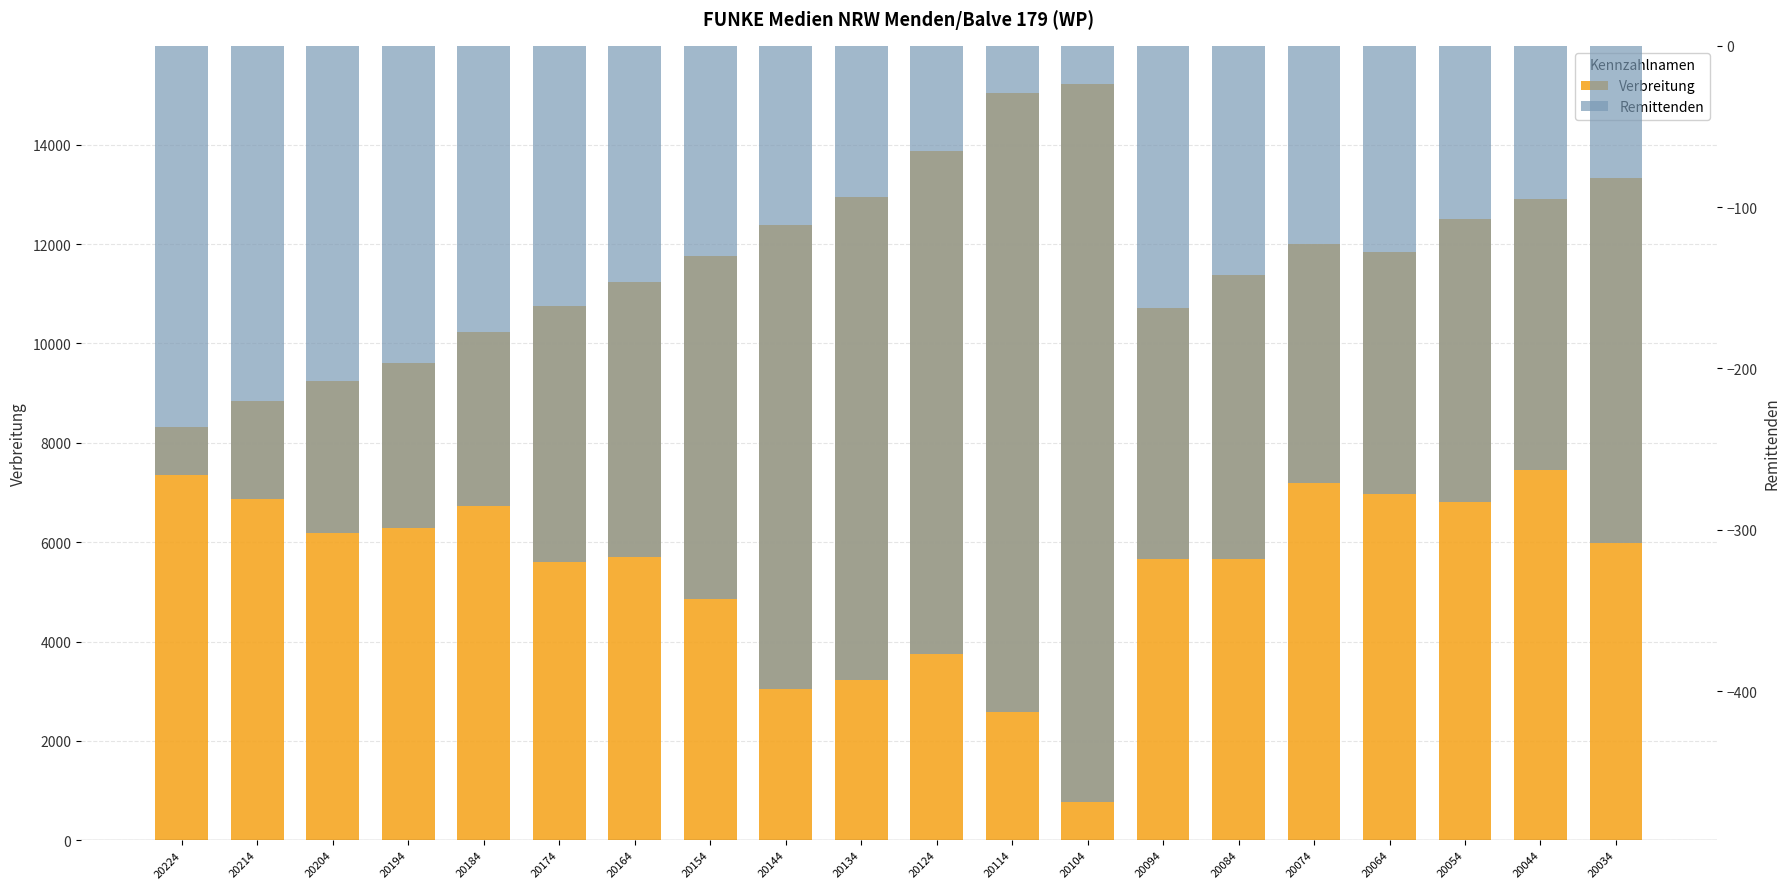

Is it true that Remittenden equals -441 at 20184?

False